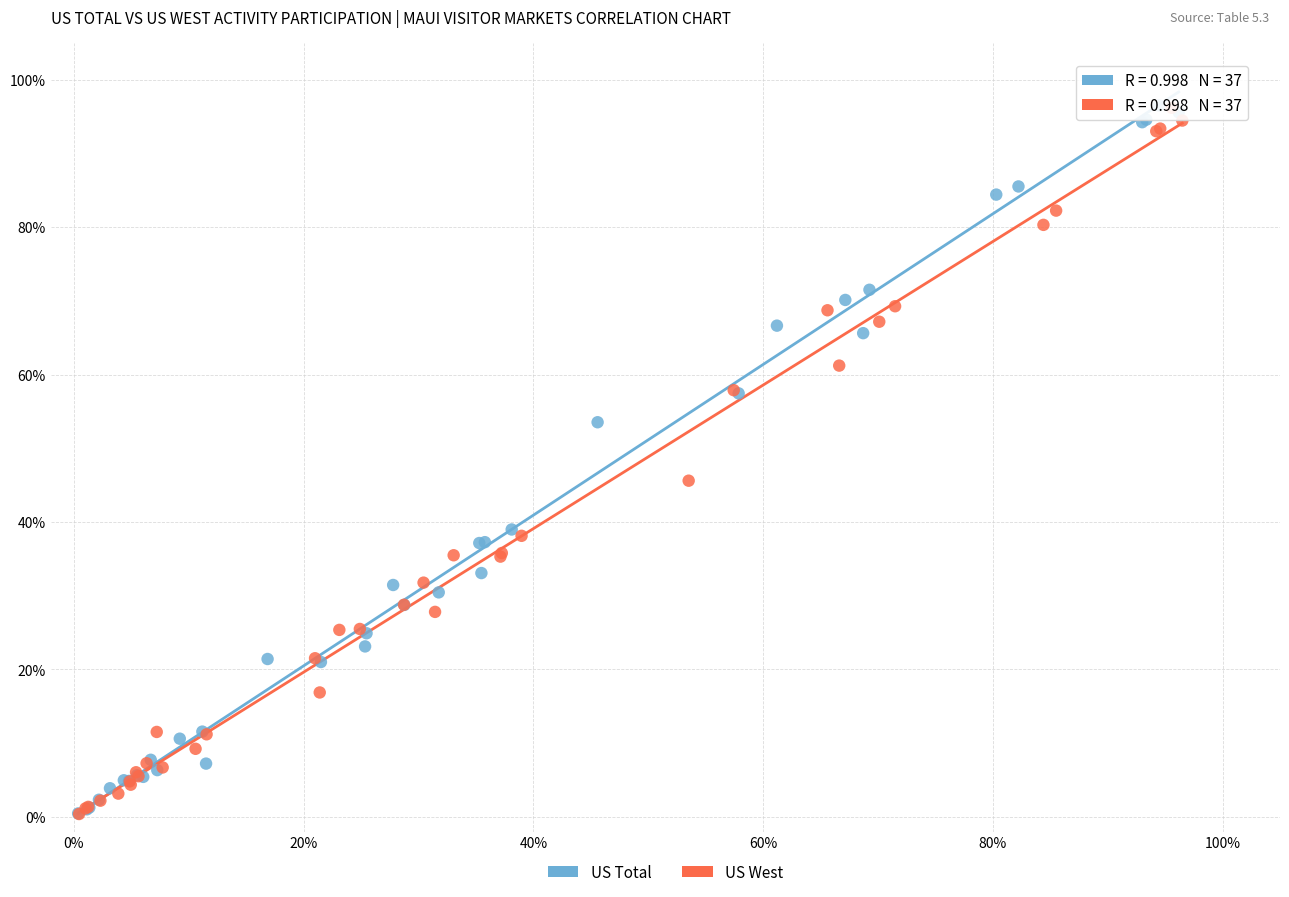

What are all the series names shown in the legend?

US Total, US West